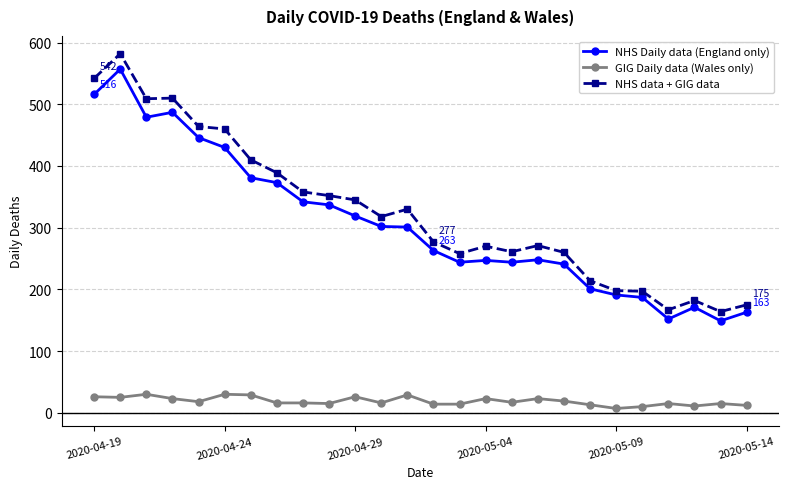

True or false: GIG Daily data (Wales only) has more than 1 points higher than both neighbors.

True